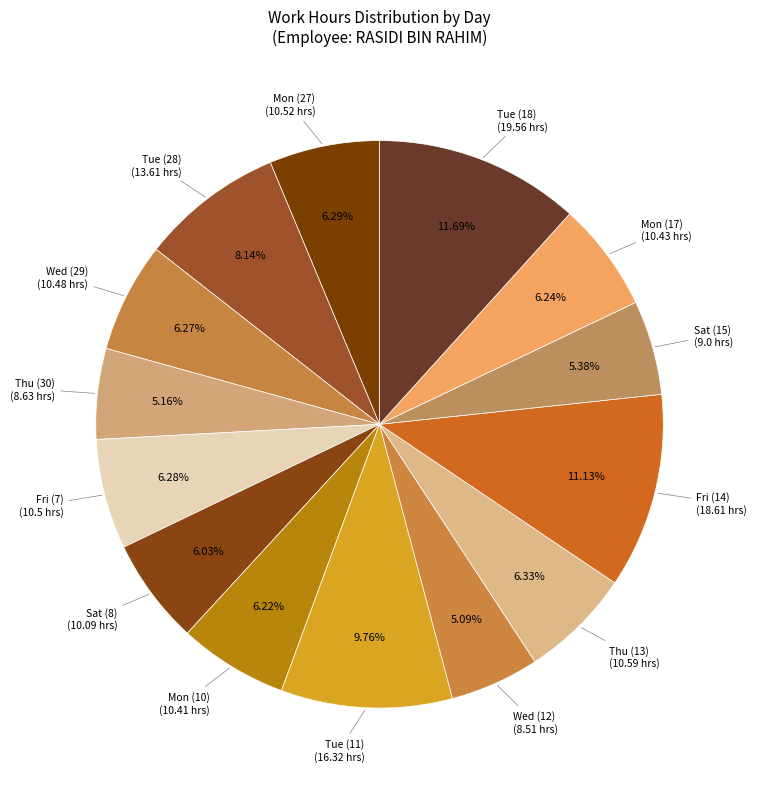

Count the number of slices in the pie.

14